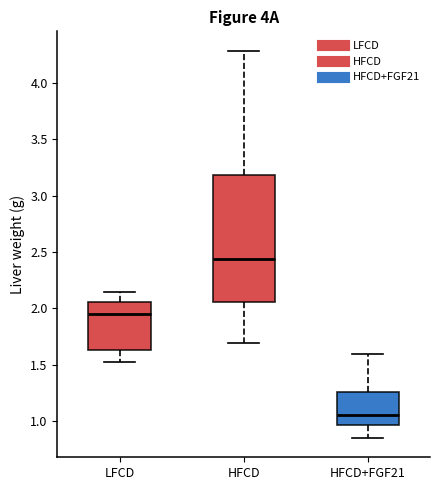

Reading left to right, read every box against the y-axis: the position of its median line, the range the box covers, and the ends of its whiskers. The values are not printed on the chart, so give them approximately, as read against the axis.

LFCD: median 1.95, box 1.65 to 2.05, whiskers 1.55 to 2.15
HFCD: median 2.45, box 2.05 to 3.20, whiskers 1.70 to 4.30
HFCD+FGF21: median 1.05, box 0.95 to 1.25, whiskers 0.85 to 1.60